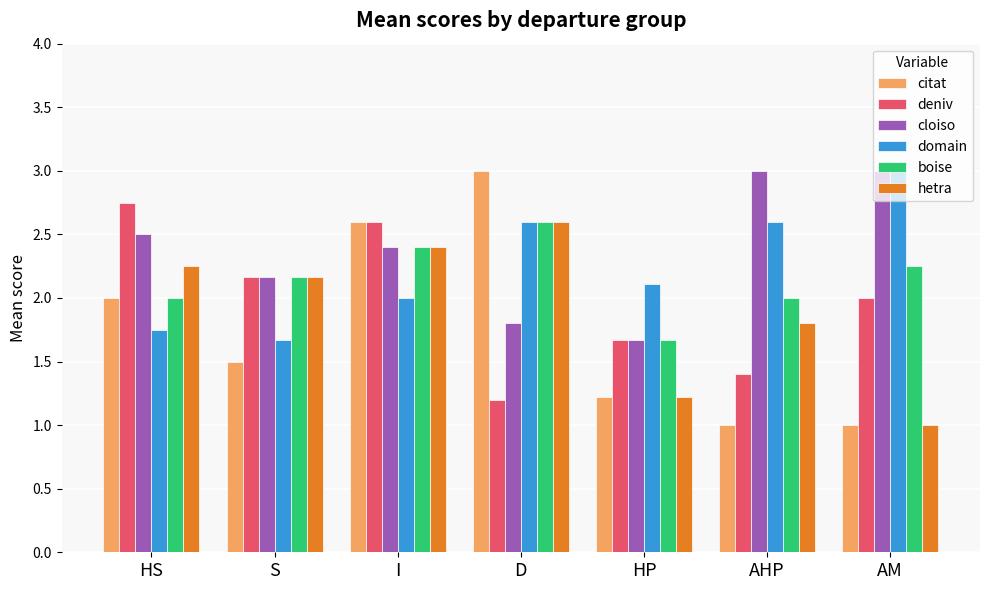

The cloiso series shows 3.9 at HS. True or false?

False